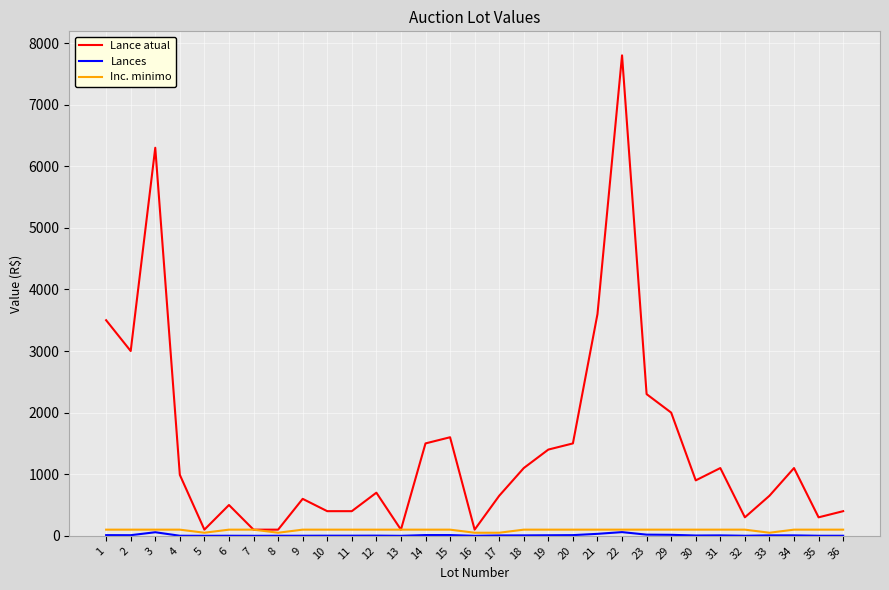

True or false: Lance atual has a value of 9152 at 3.

False